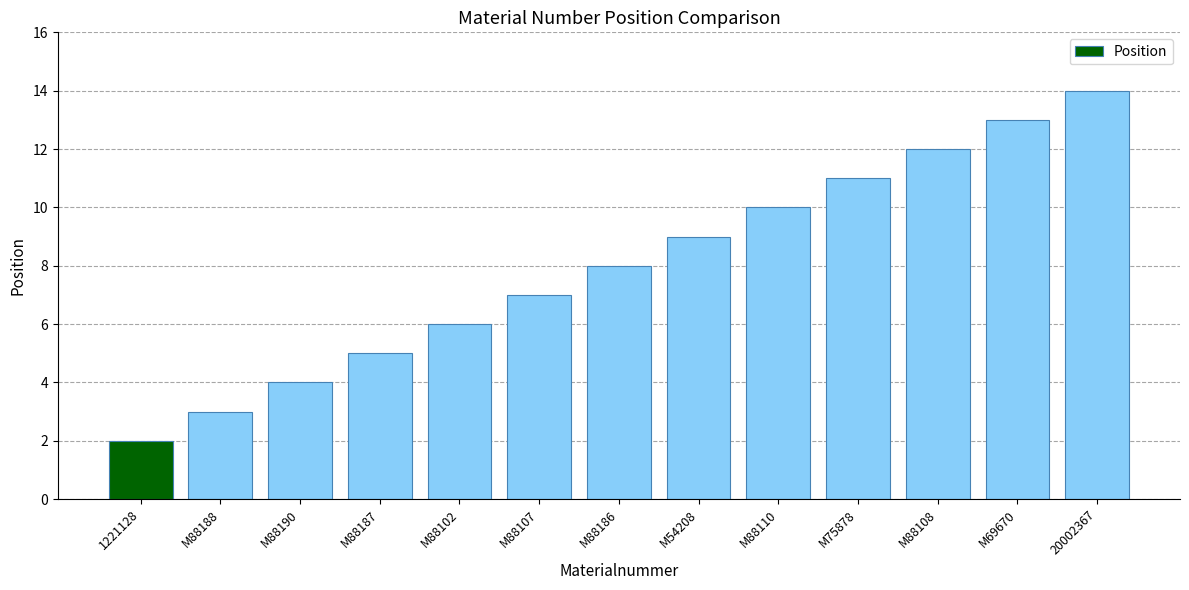

Reading right to left, transcribe all the data shown in this chart.

14	13	12	11	10	9	8	7	6	5	4	3	2